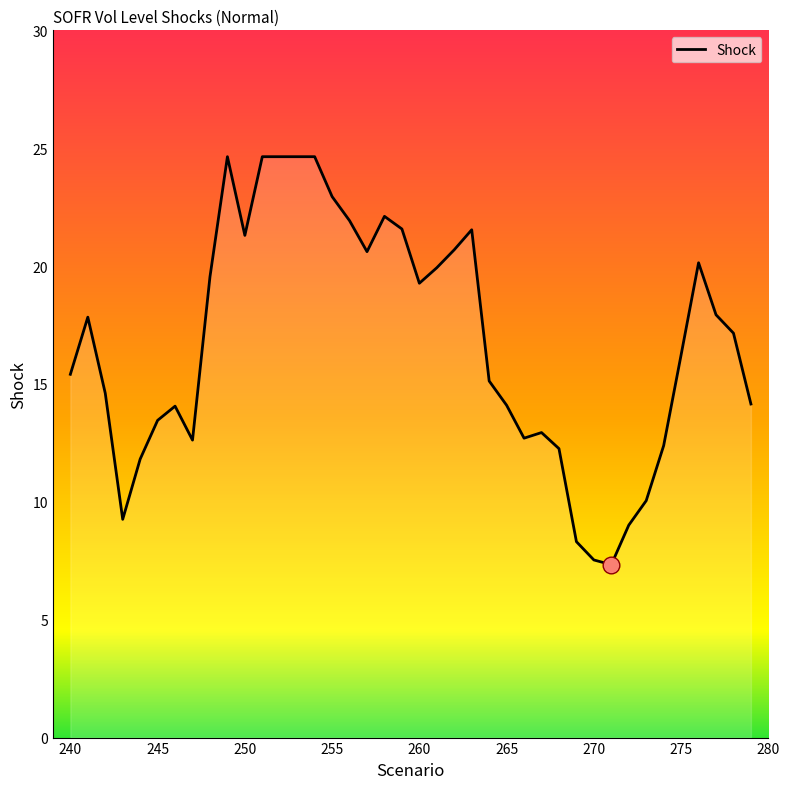

What is the greatest value displayed?

24.6